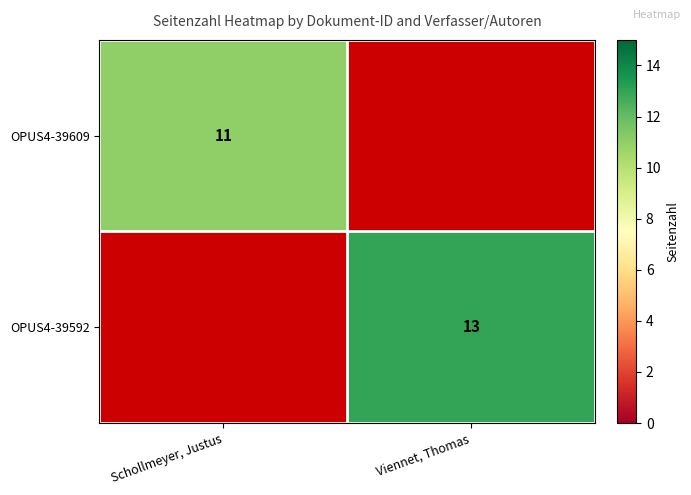

Between Schollmeyer, Justus and Viennet, Thomas, which is larger?

Schollmeyer, Justus